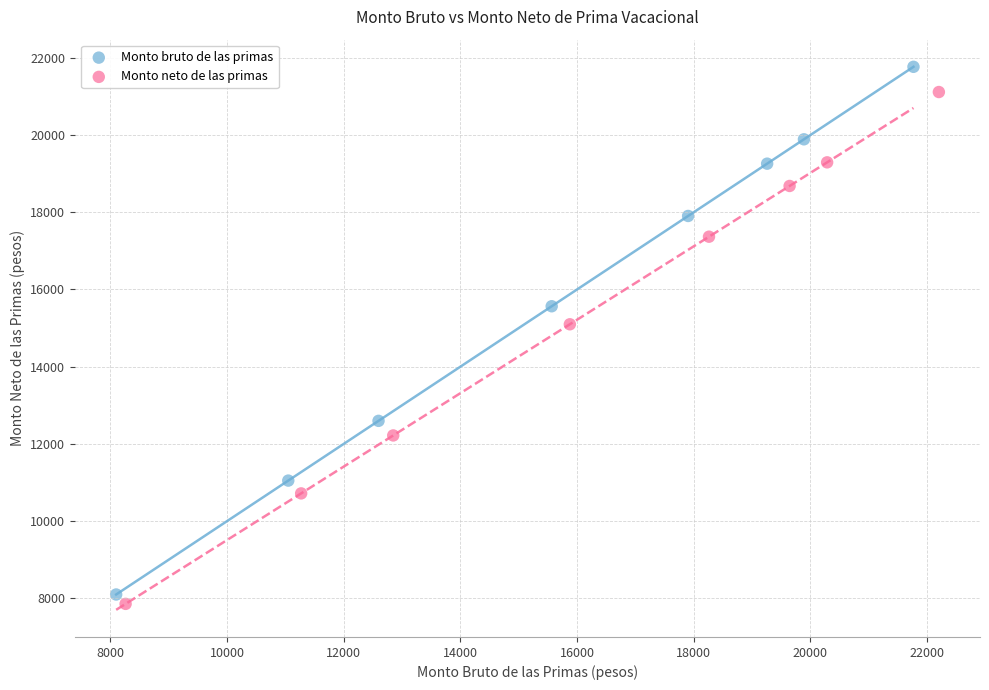

Which series has the widest spread of Y values?

Monto bruto de las primas